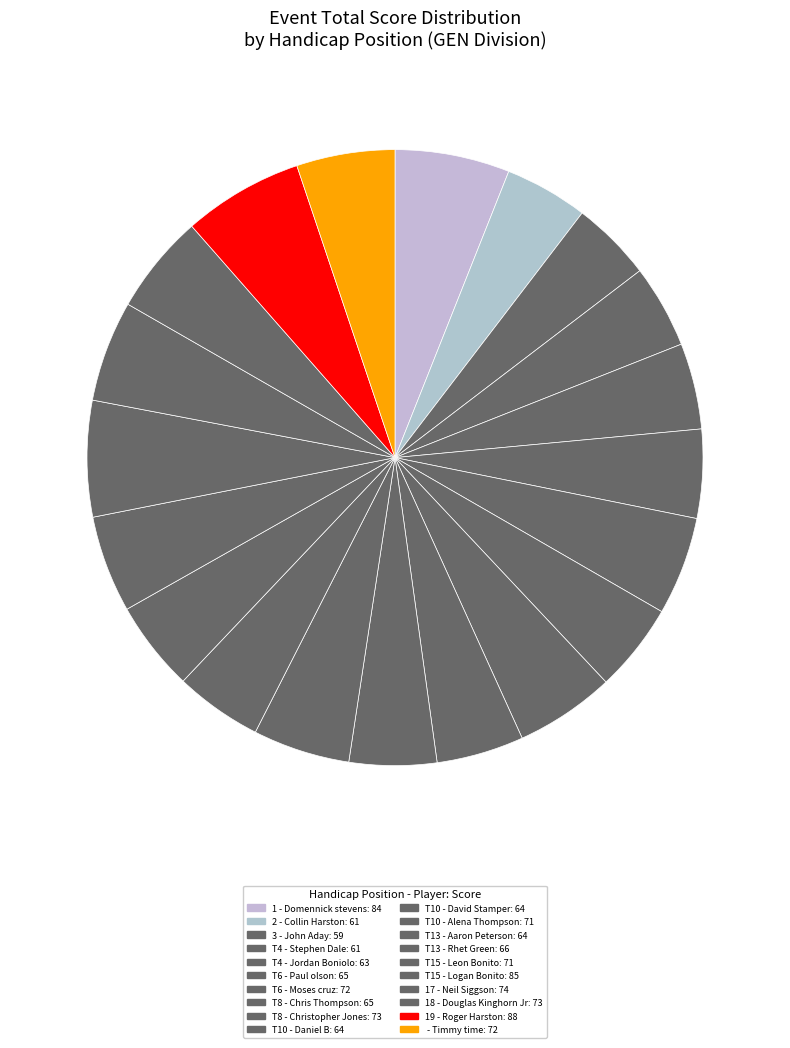

What is the smallest slice in the pie chart?

3